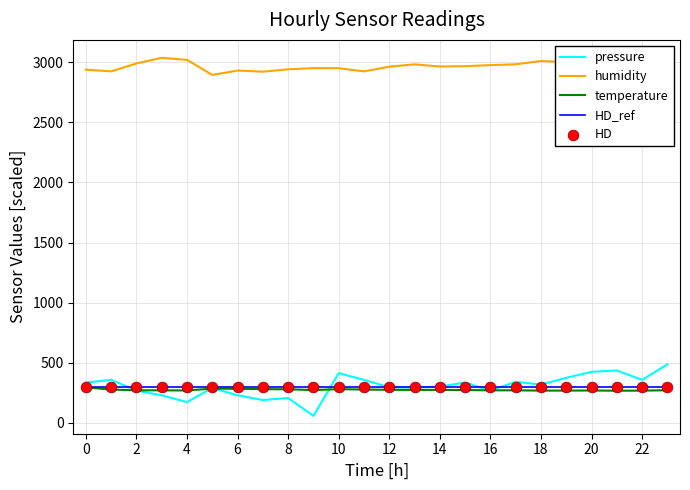

Which series has the largest total across all categories?

humidity